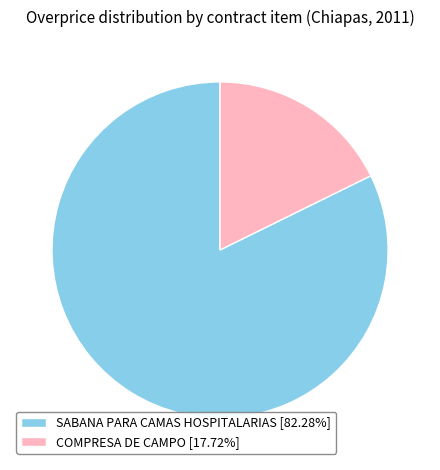

The COMPRESA DE CAMPO slice represents 25% of the pie. True or false?

False